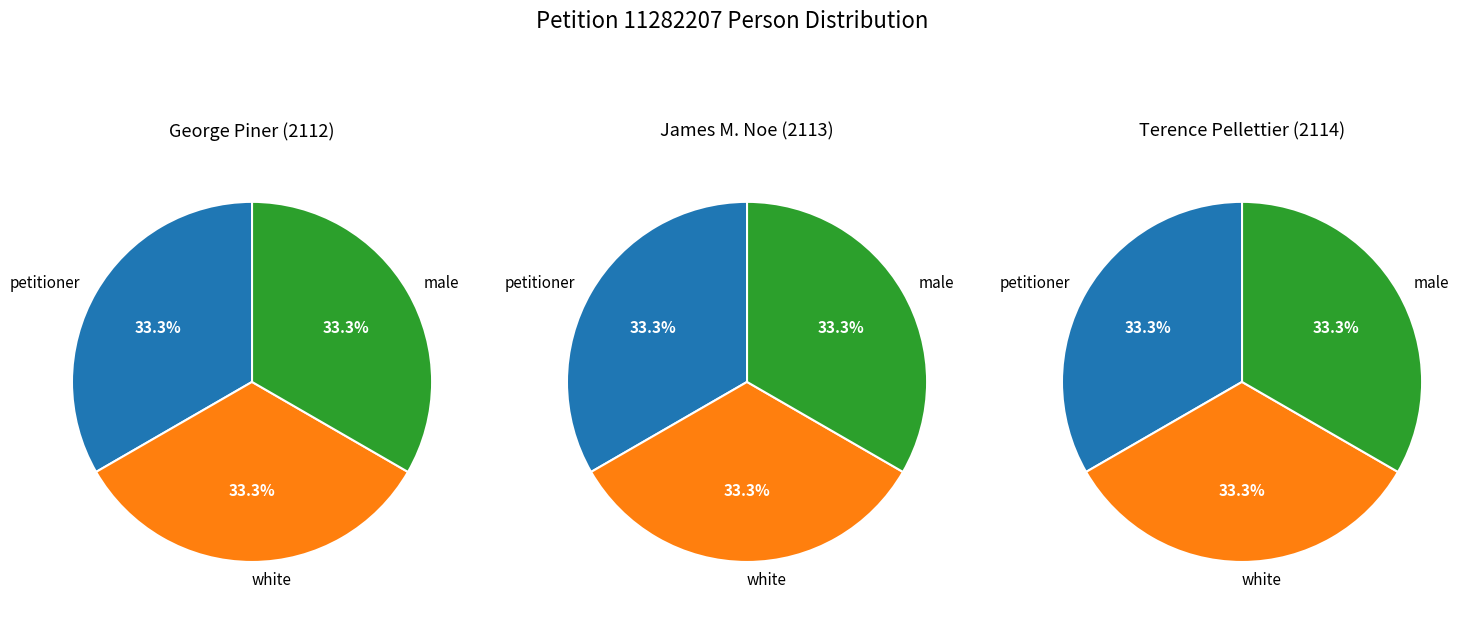

Which slice is the largest?

male